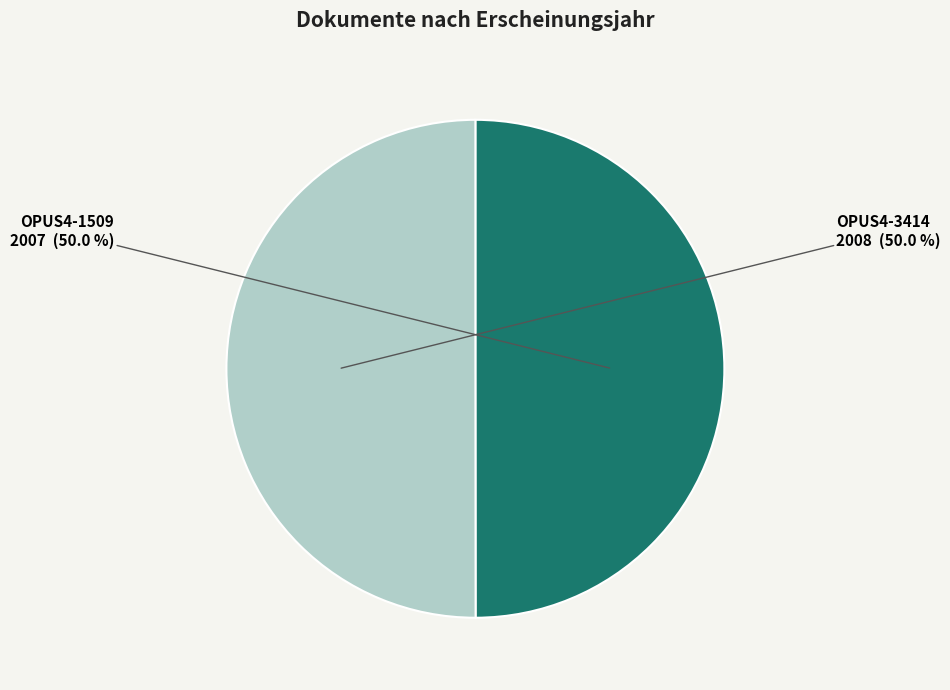

Do OPUS4-3414 and OPUS4-1509 together represent more than half of the pie?

Yes